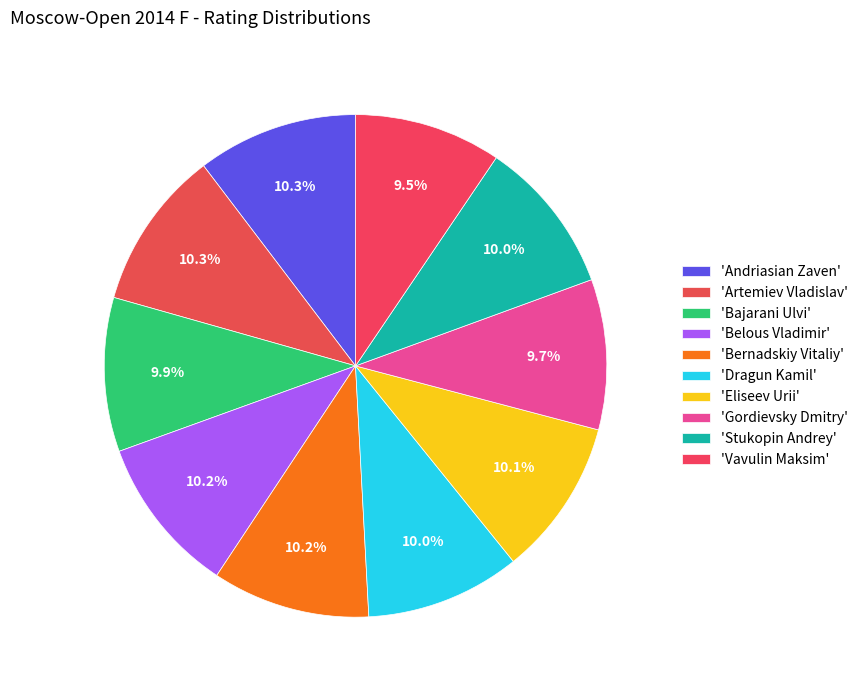

Is there a majority slice in this chart?

No